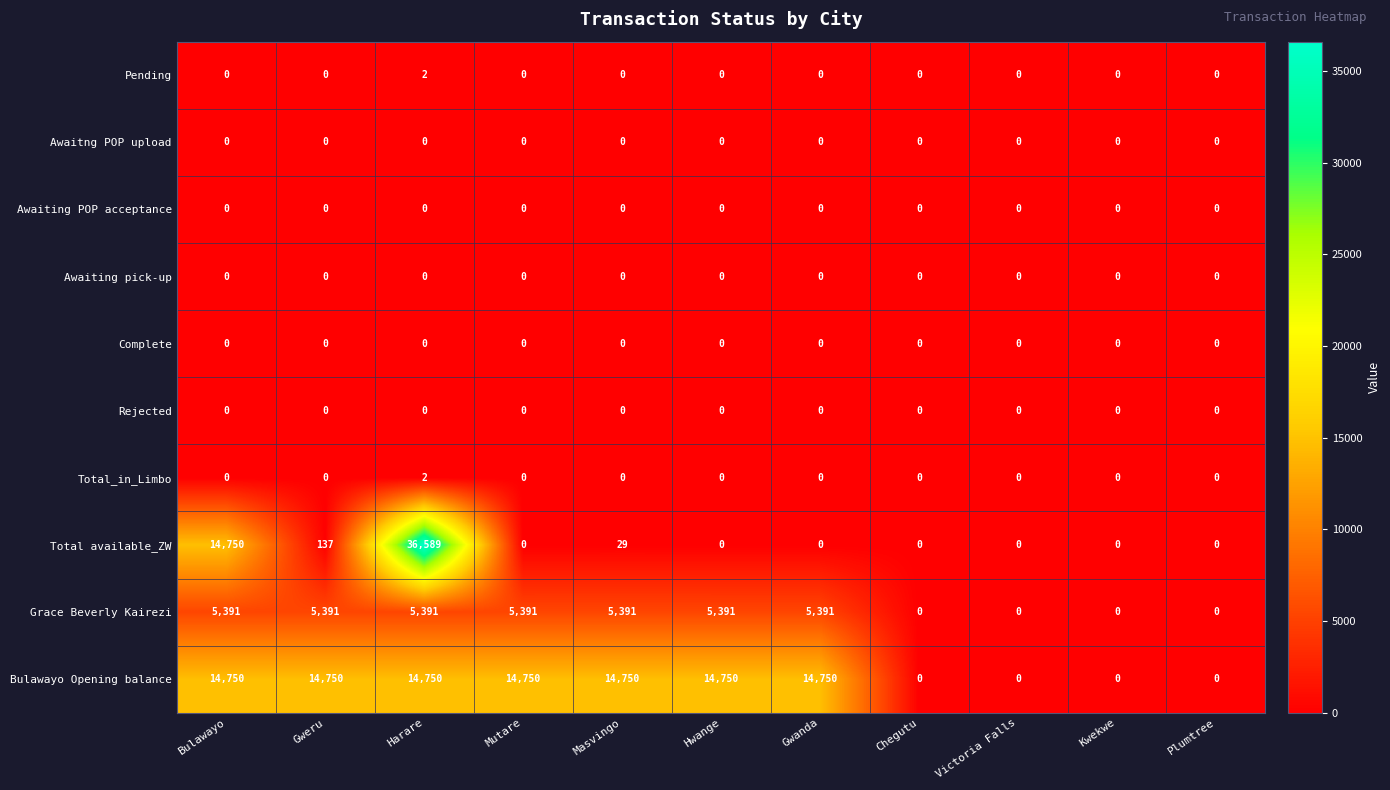

The Grace Beverly Kairezi series shows -3343 at Kwekwe. True or false?

False